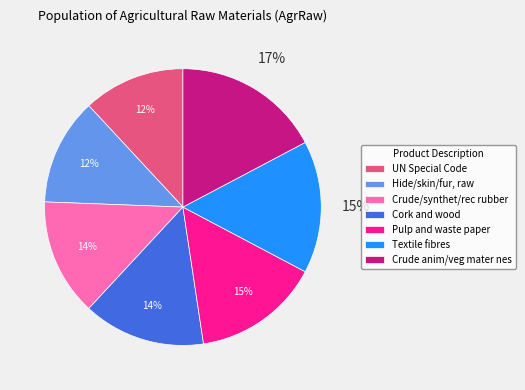

Count the number of slices in the pie.

7